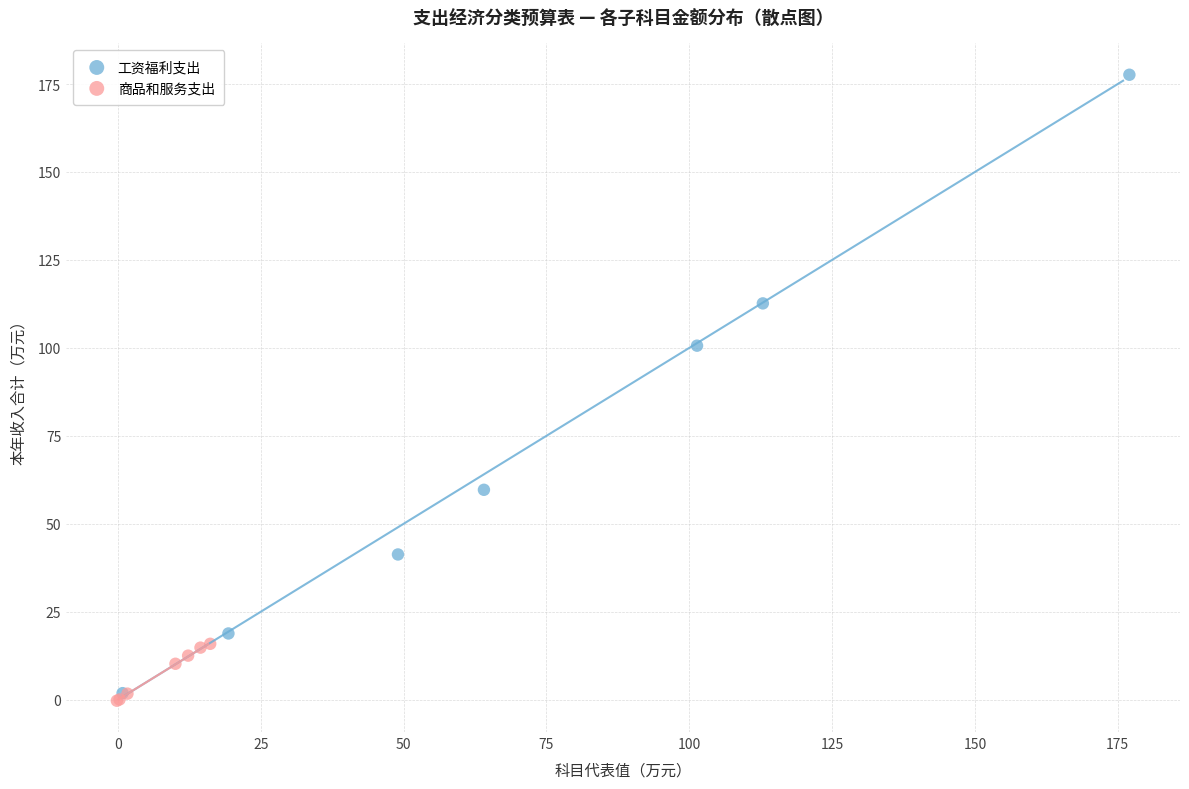

Which series contains the highest Y value?

工资福利支出